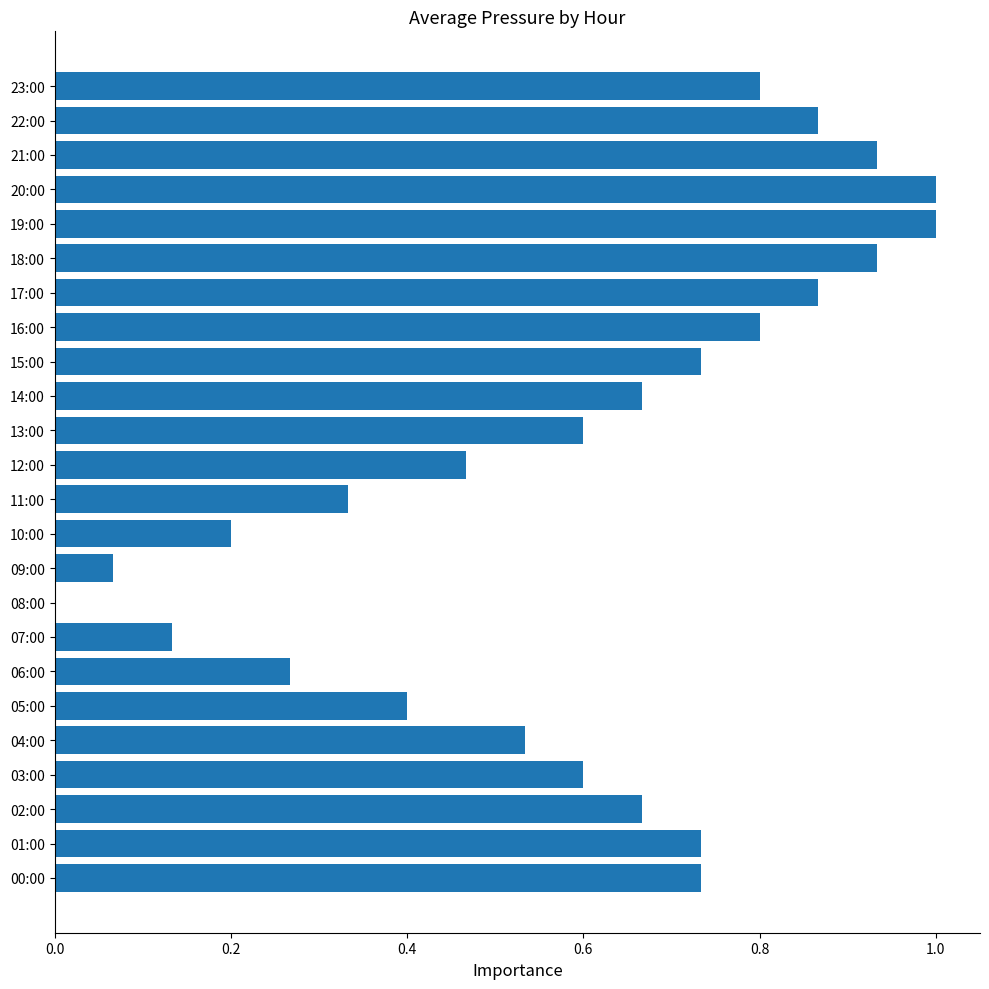

The value at 17:00 is 1.5. True or false?

False